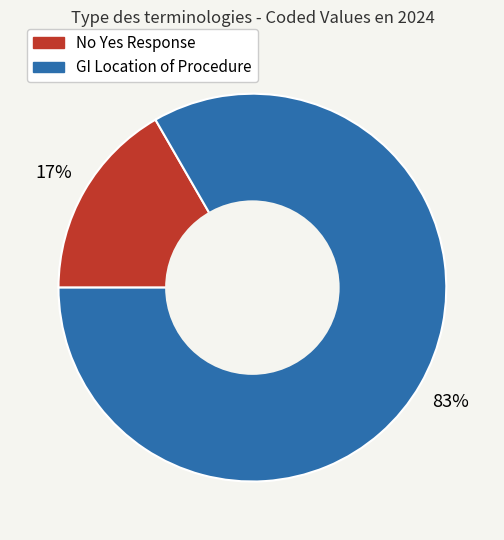

To the nearest percent, what percentage of the pie is GI Location of Procedure?

83%